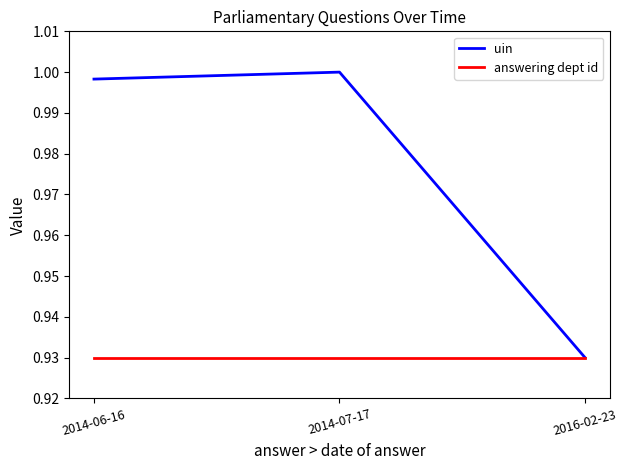

What are all the series names shown in the legend?

uin, answering dept id